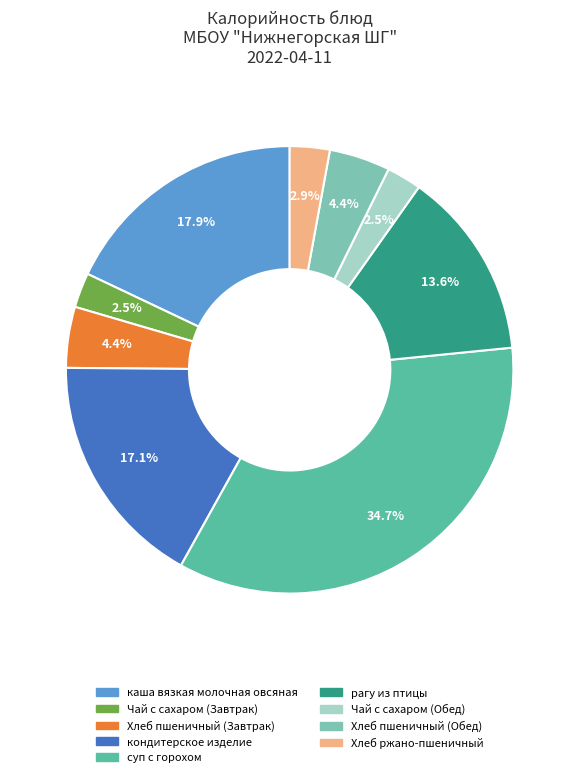

The кондитерское изделие slice represents 17% of the pie. True or false?

True